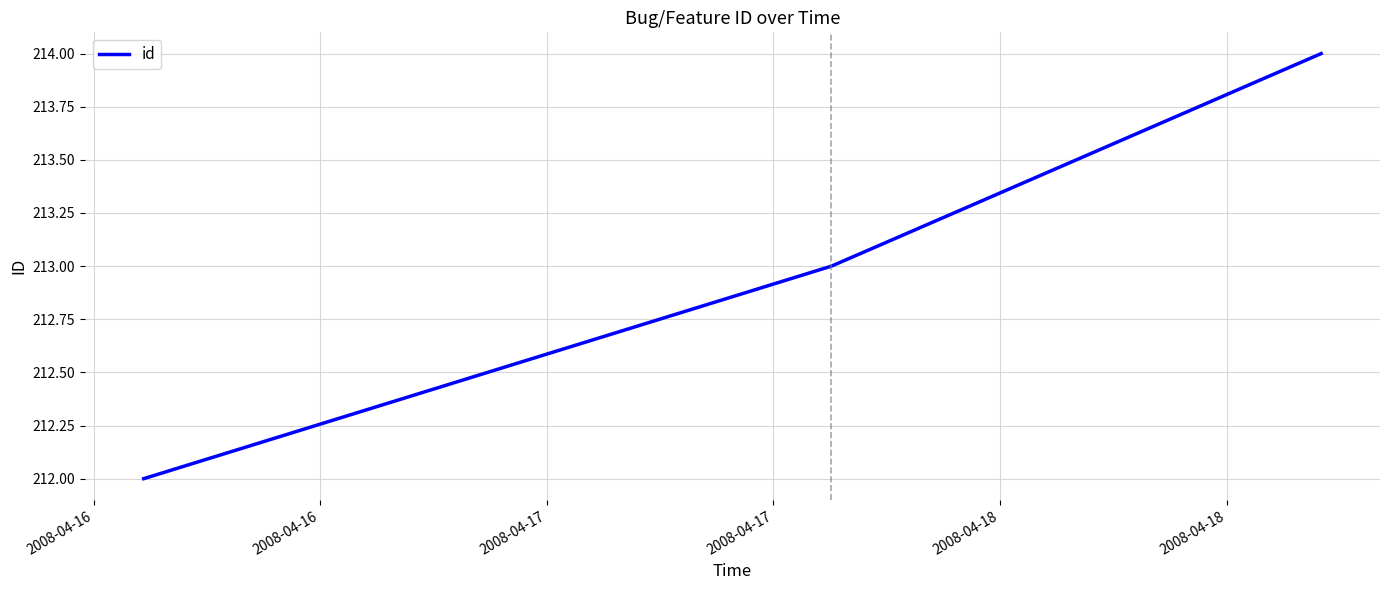

What is the average value?

213